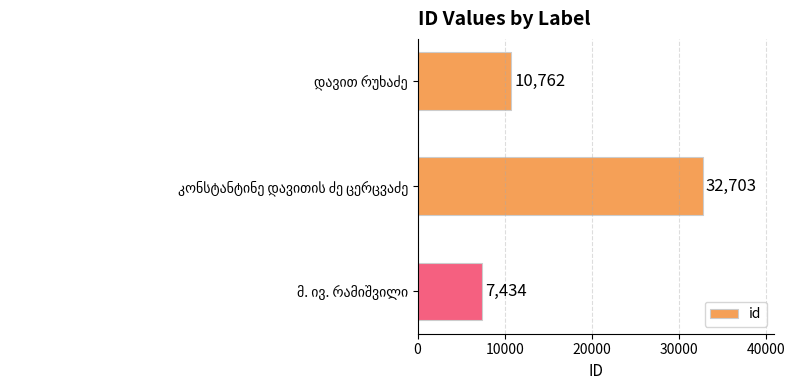

How many data points are less than 10762?

1